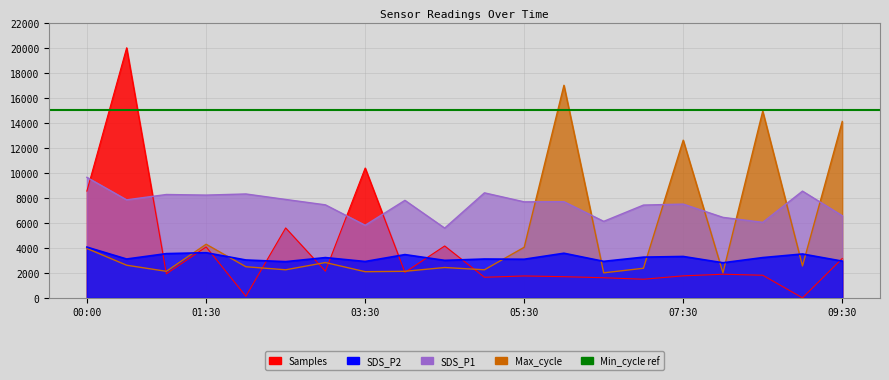

True or false: SDS_P1 and Samples intersect in this chart.

True